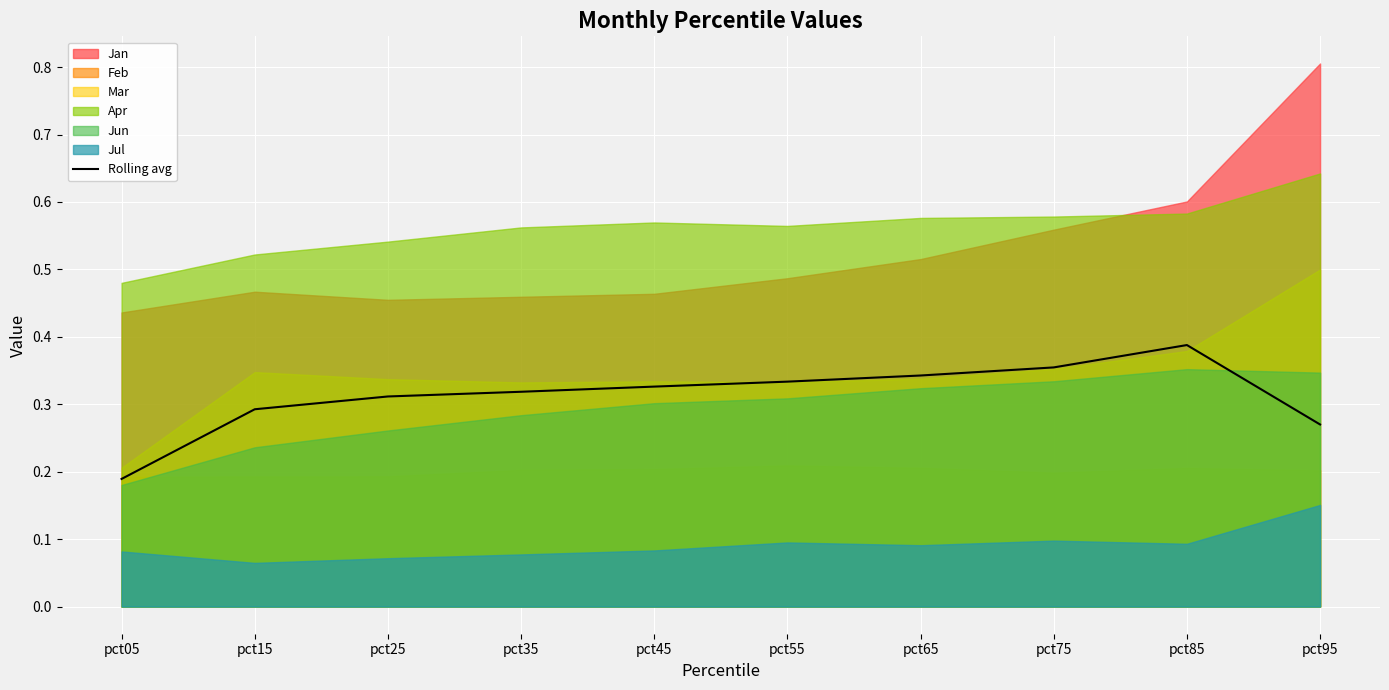

At which label is Rolling avg closest to 0?

pct05